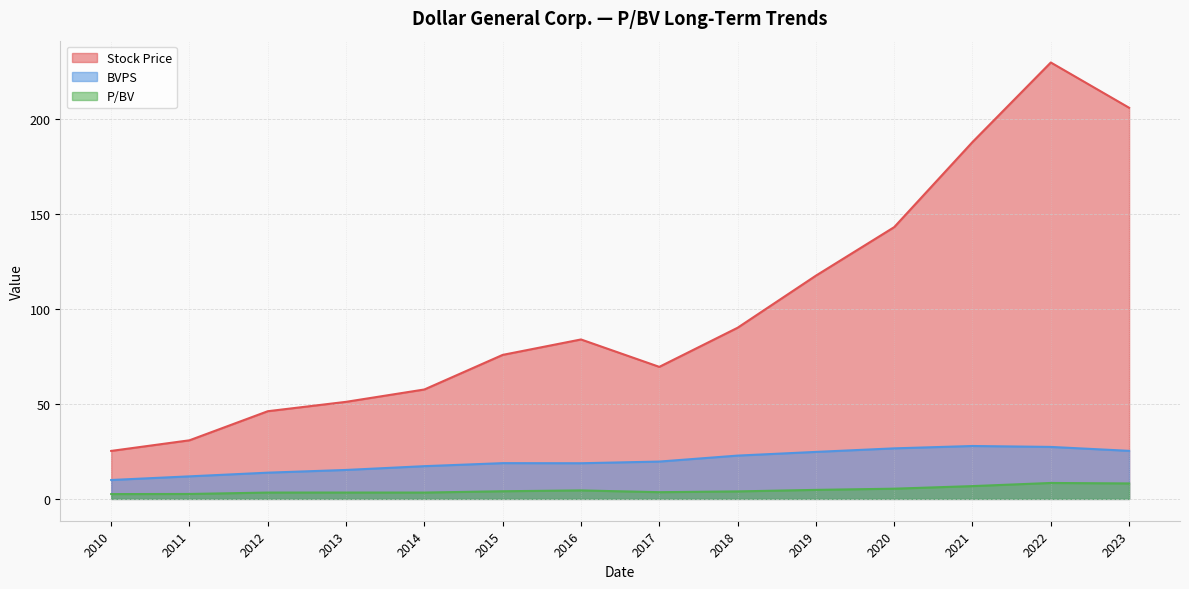

In BVPS, how many points are higher than both neighbors (excluding endpoints)?

2